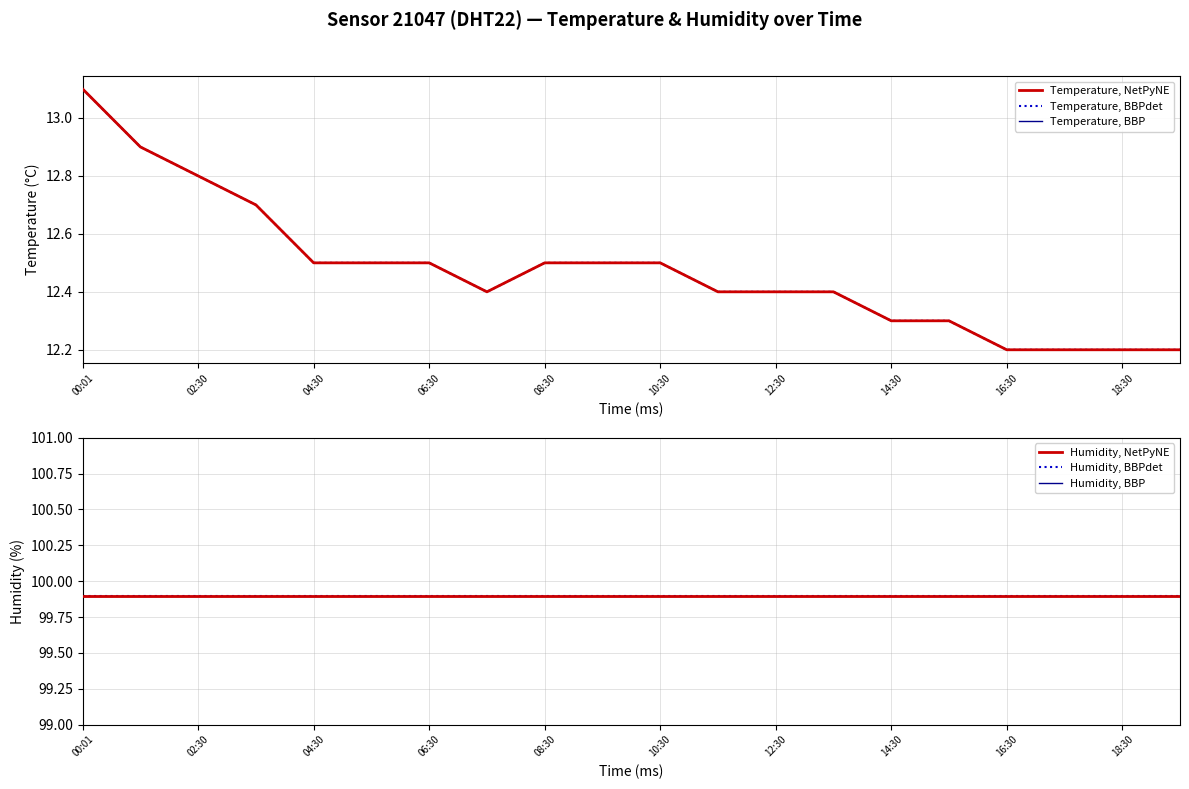

At which category does the chart reach its peak across all series?

00:01